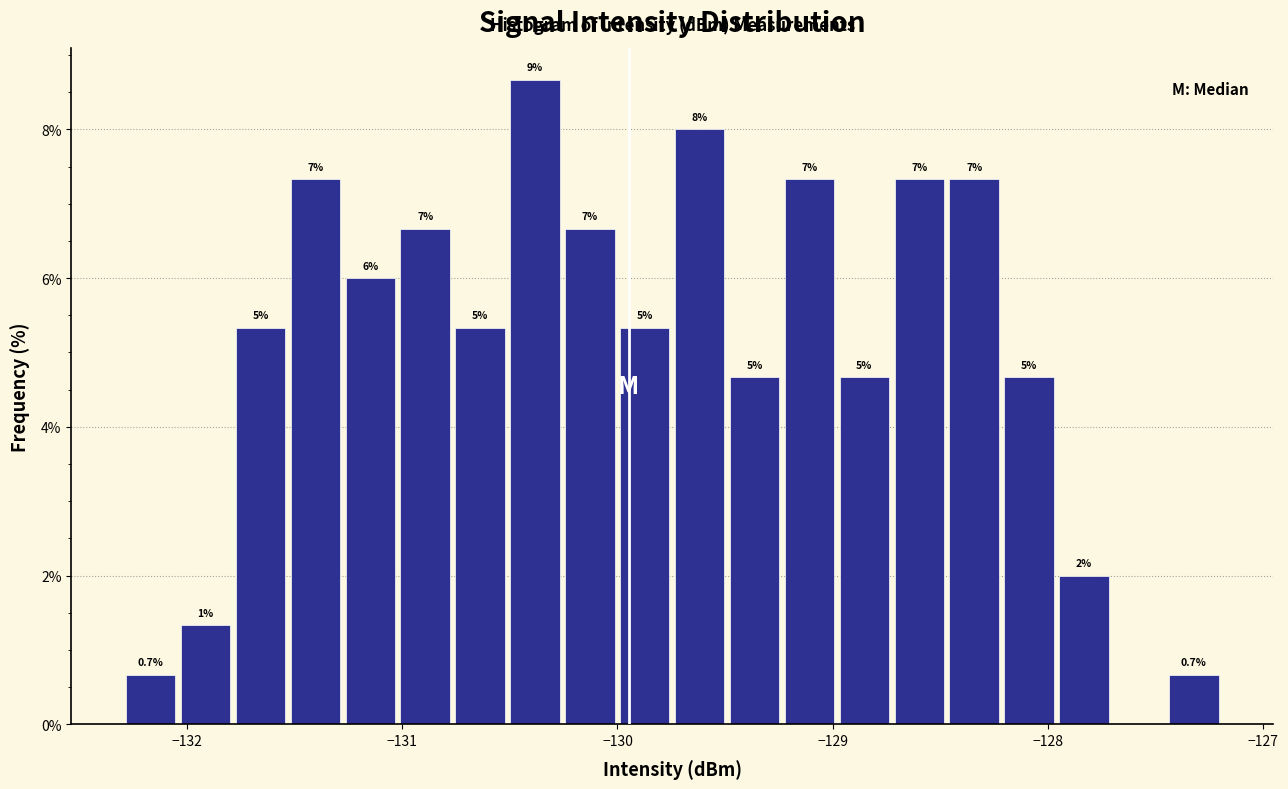

Around what value on the x-axis is the tallest bar? Give the approximate position of its centre, as read against the axis.

-130.4